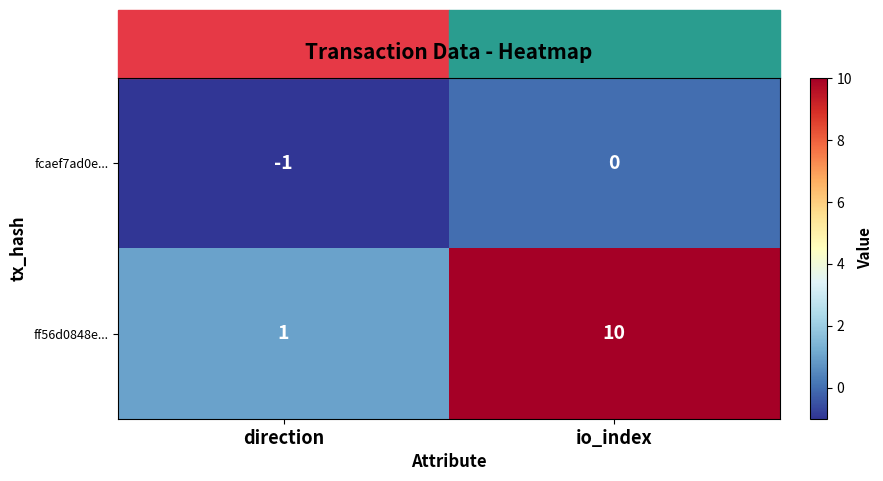

At which category is the sum across all series the highest?

io_index